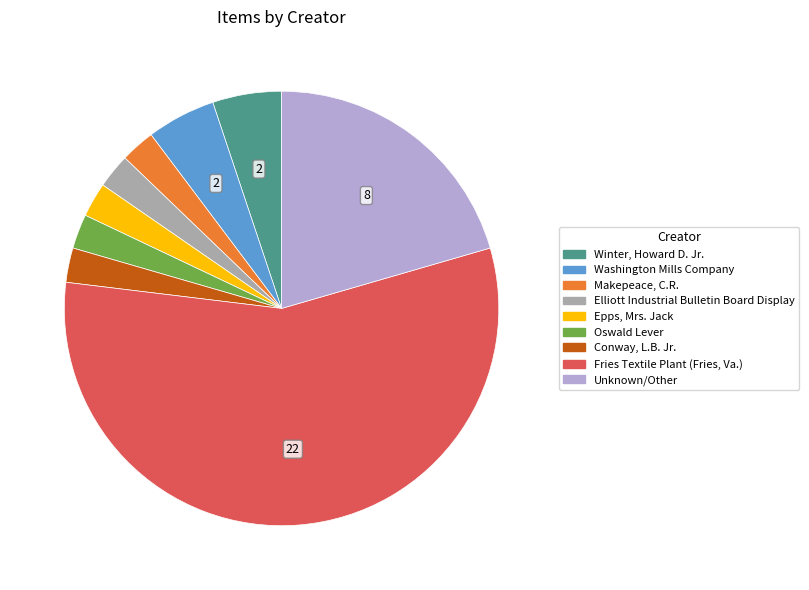

Between Oswald Lever and Fries Textile Plant (Fries, Va.), which is larger?

Fries Textile Plant (Fries, Va.)